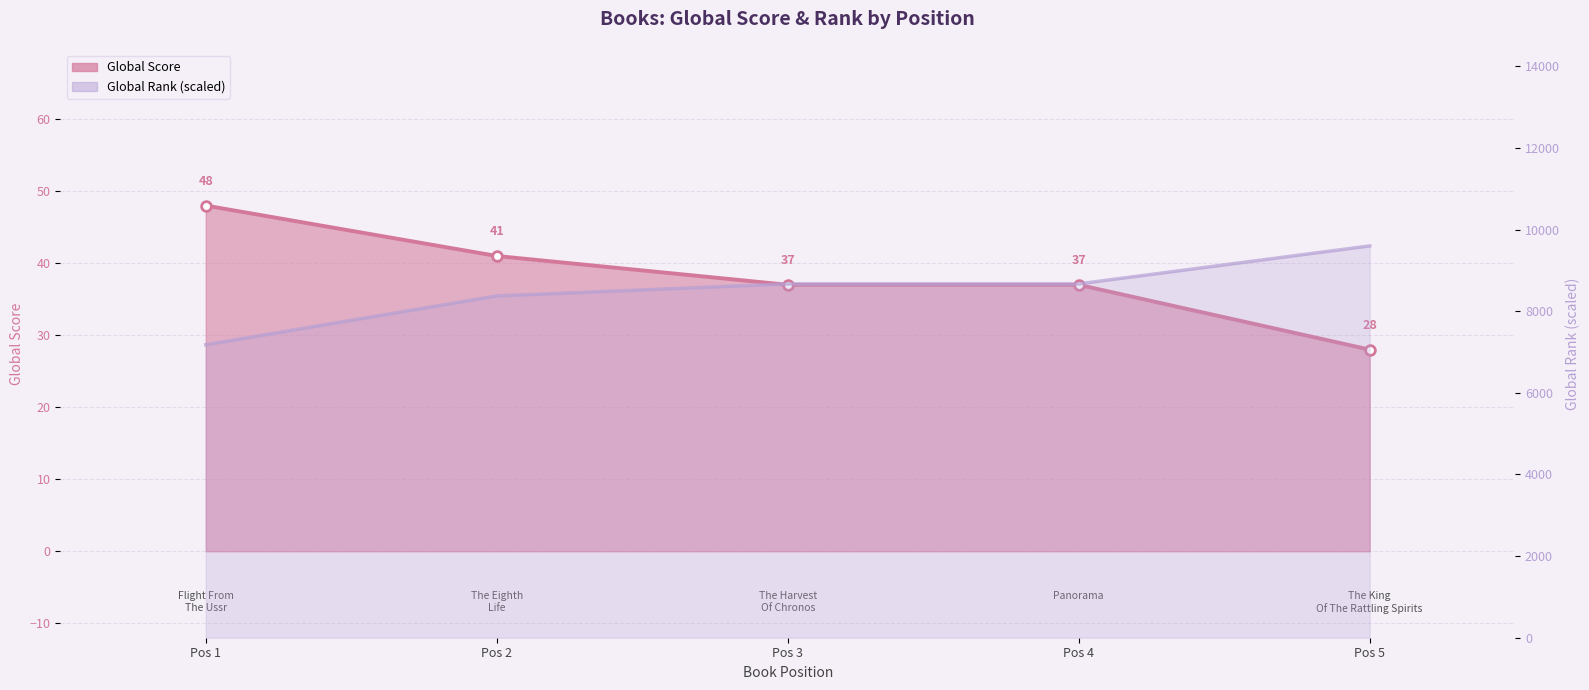

Rank the series by their average value, from highest to lowest.

Global Rank, Global Score